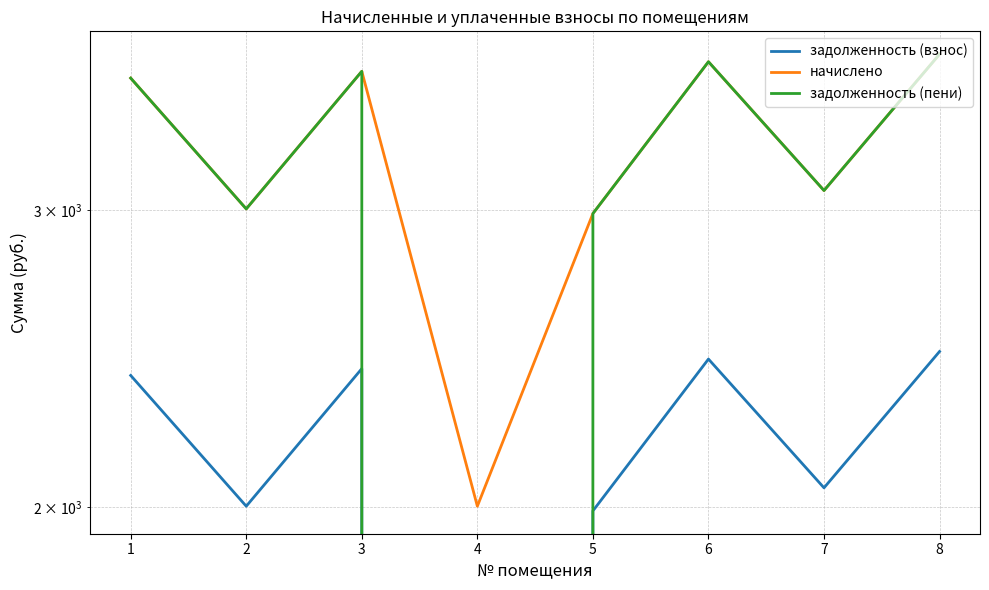

Which series has the largest total across all categories?

начислено